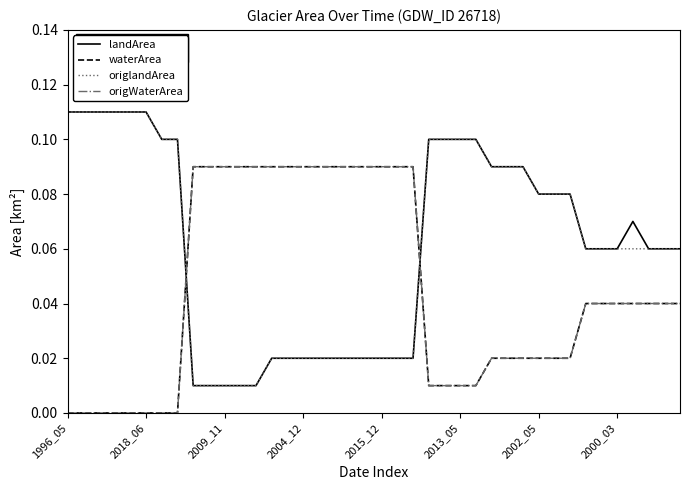

Which series has the largest range (max minus min)?

landArea